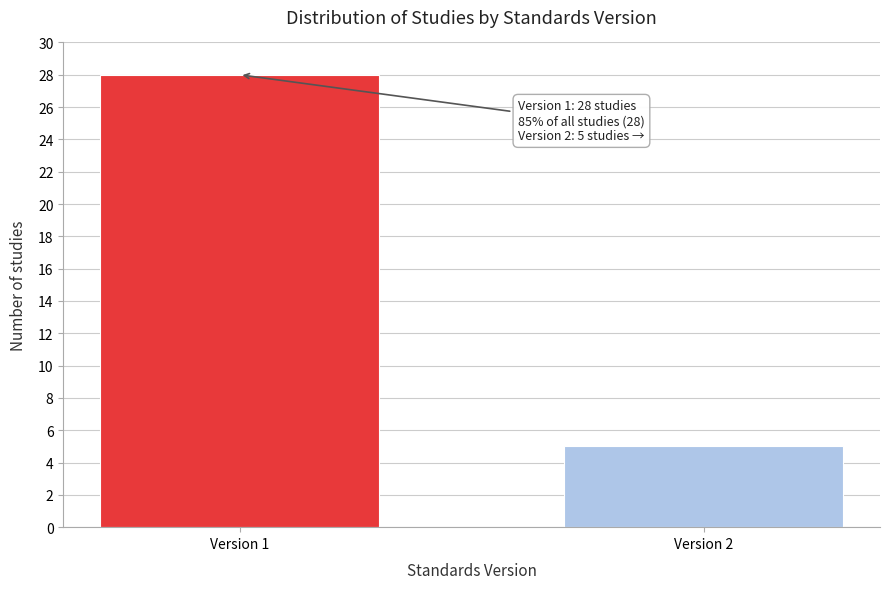

Reading right to left, transcribe all the data shown in this chart.

5	28